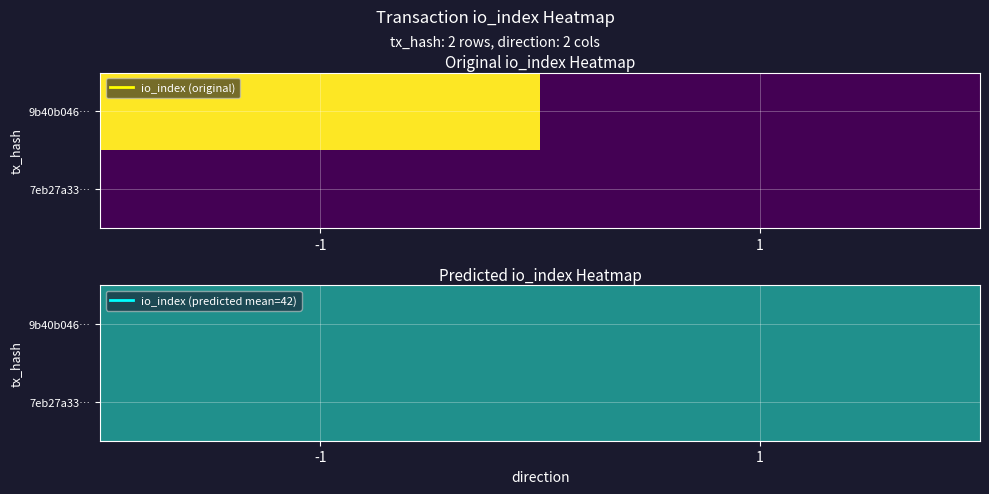

Reading right to left, extract all data points from this chart.

9b40b046e36e9d9a97714329066a84dbb10357a: 0	84
7eb27a3303a6e1c9e814db1830245ea4a18b0bc: 0	0